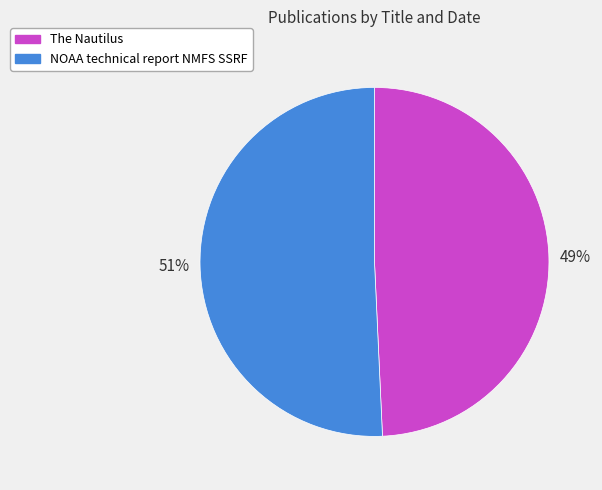

To the nearest percent, what percentage of the pie is The Nautilus?

49%